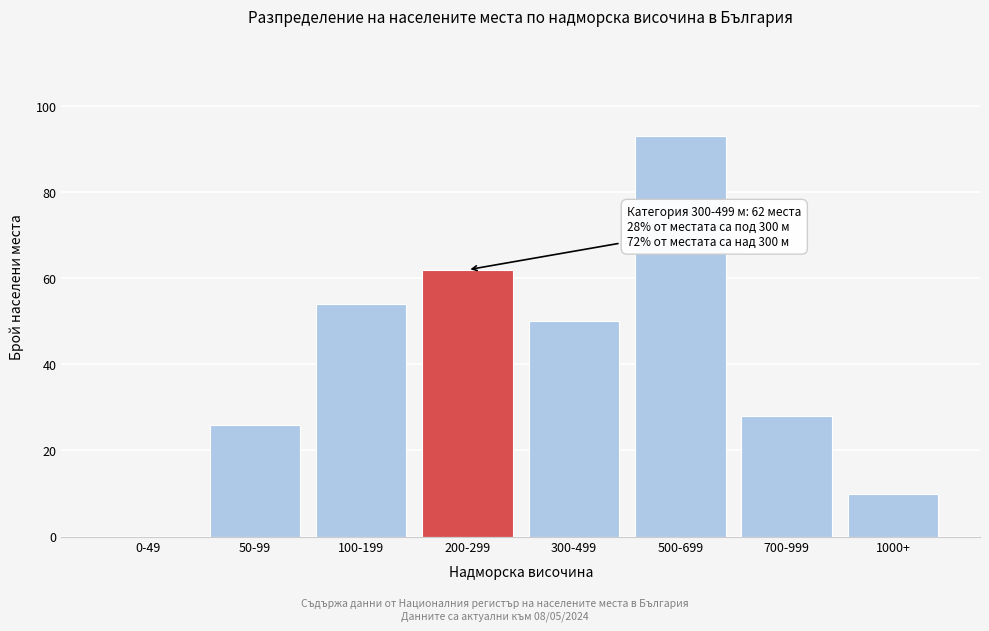

Reading right to left, transcribe all the data shown in this chart.

1000+=10	700-999=28	500-699=93	300-499=50	200-299=62	100-199=54	50-99=26	0-49=0